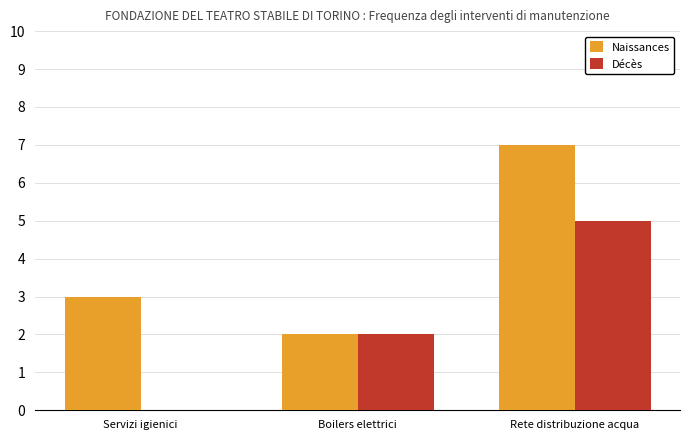

What is the average value of the Décès series?

2